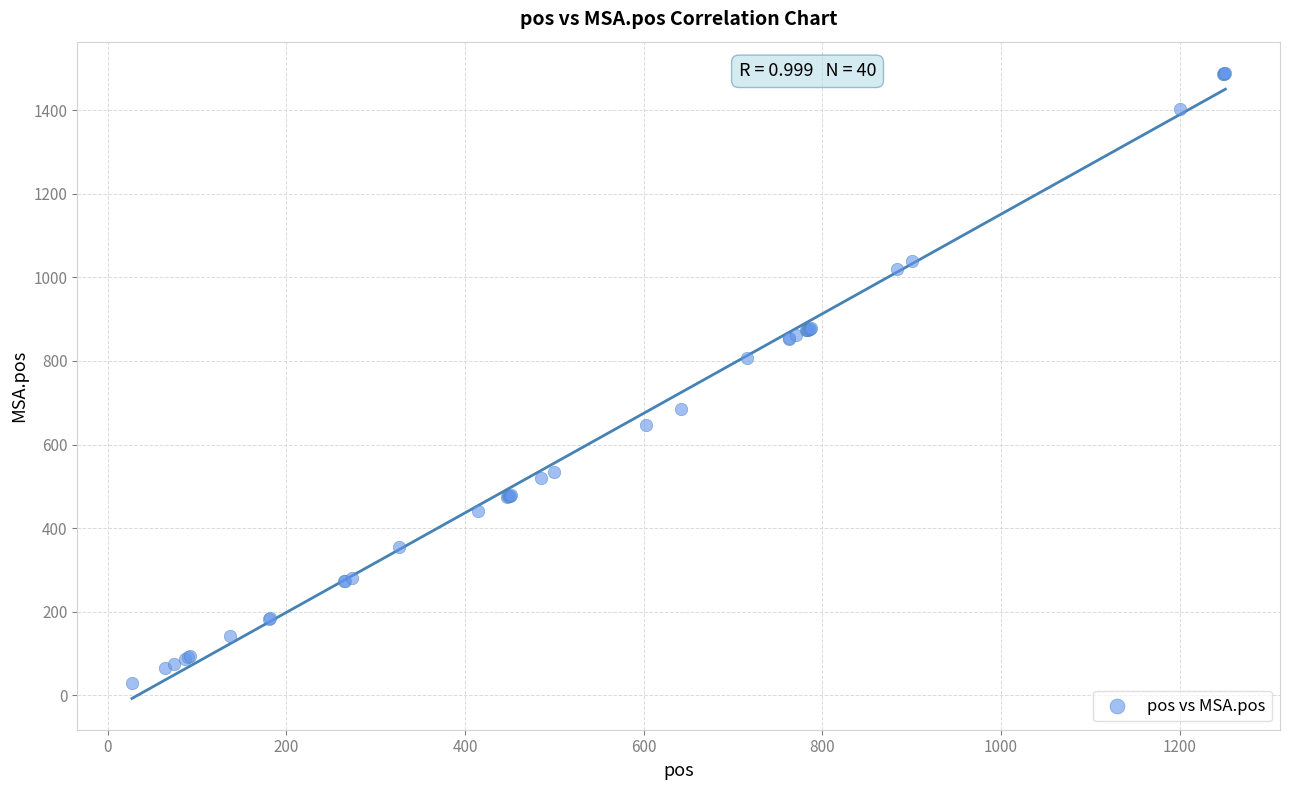

What Y value in the scatter plot is closest to 759?

807